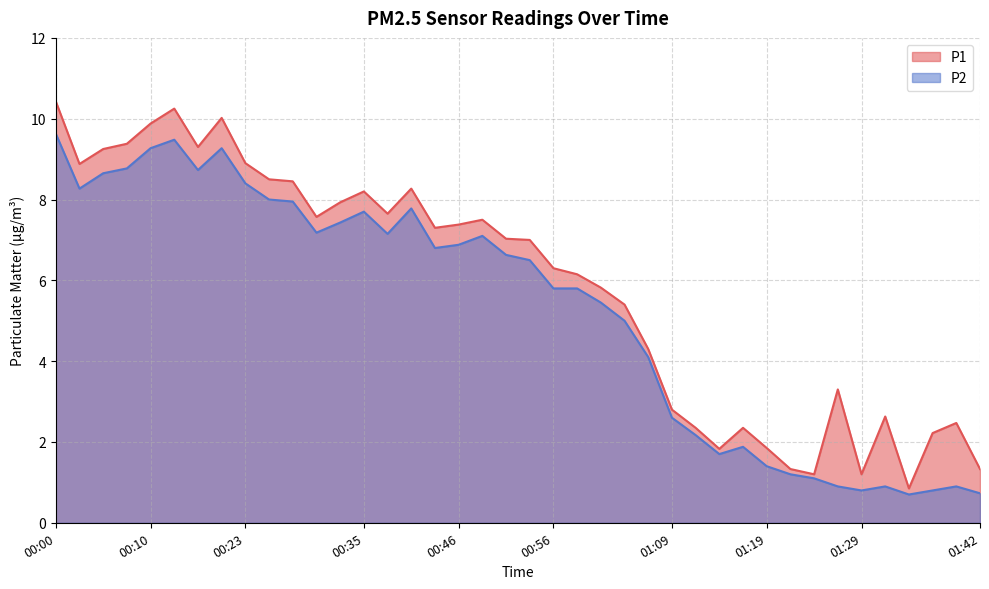

The value of P2 at 00:28 is 8.0. True or false?

True